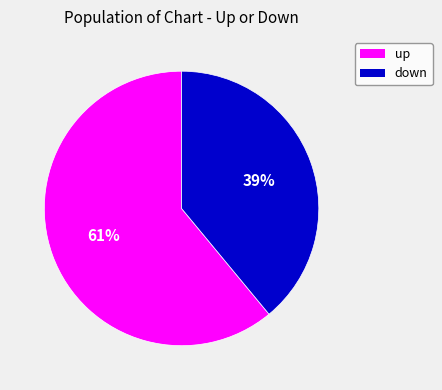

How many segments does this pie chart have?

2